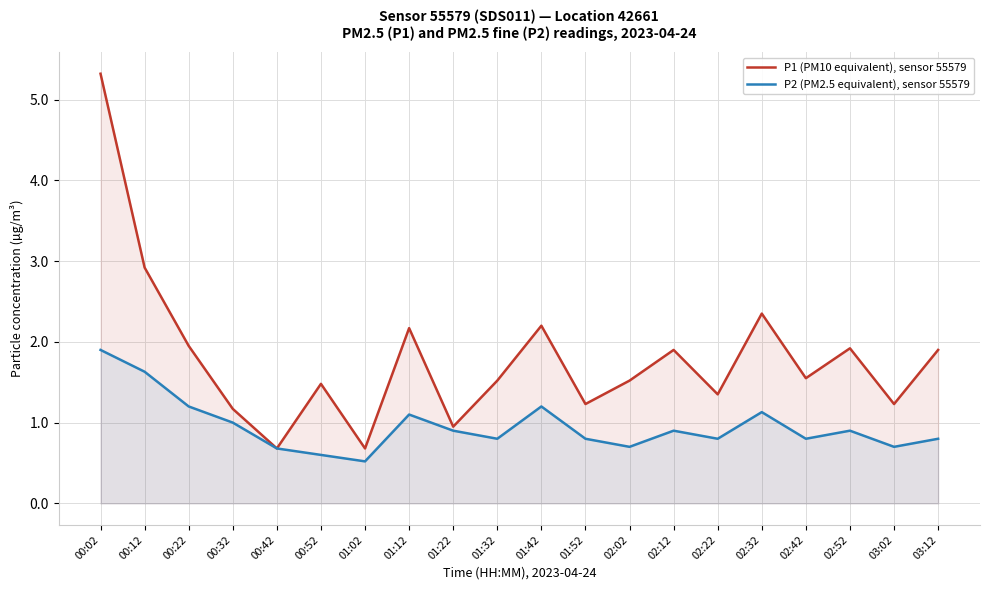

How many categories are shown in the chart?

20